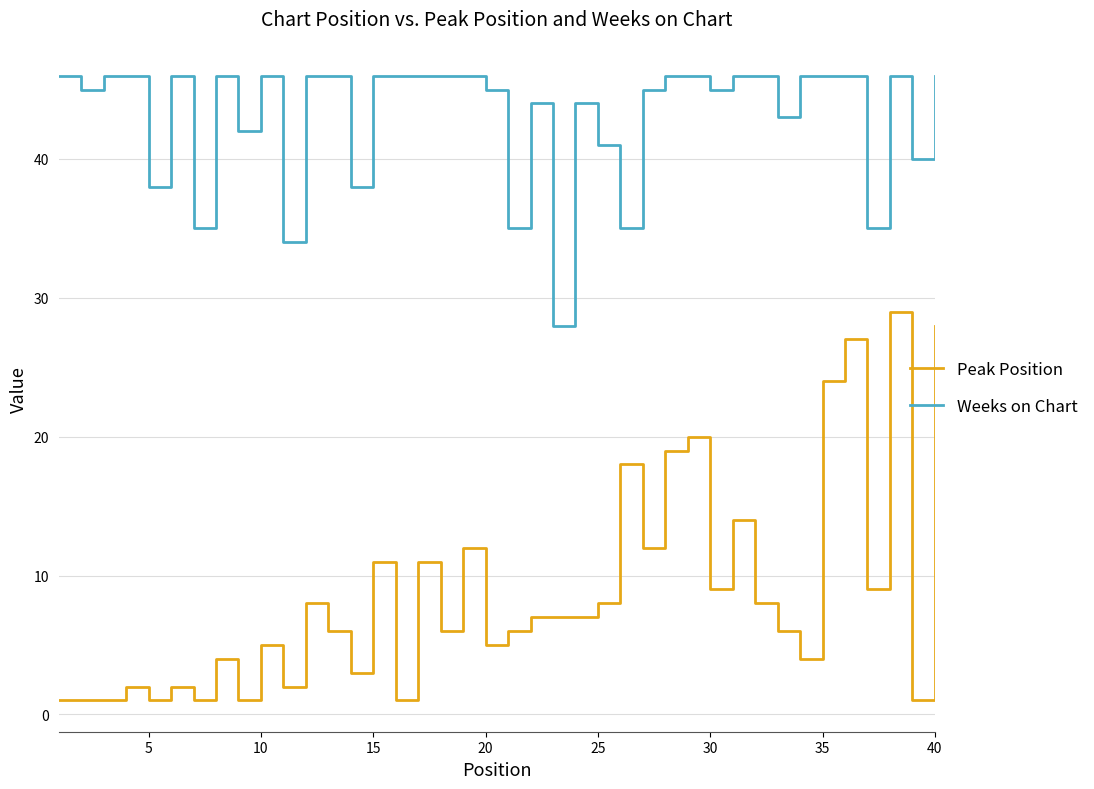

What is the difference between the maximum and second lowest values in the Weeks on Chart series?

12